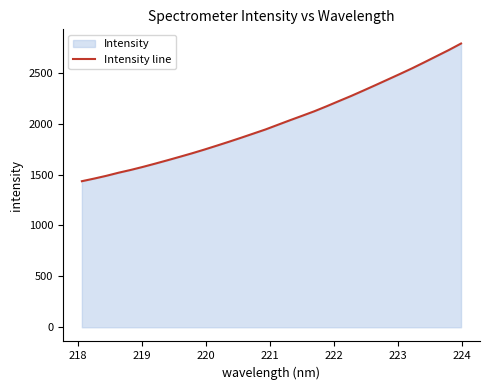

What is the difference between the maximum and minimum values?

1352.8